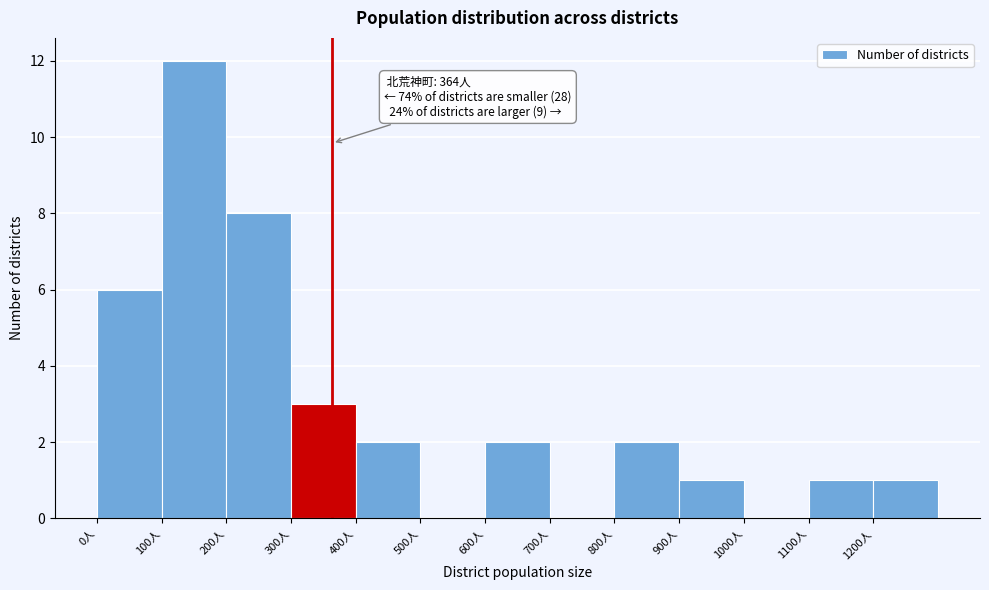

Which range on the x-axis has the tallest bar?

100 to 200